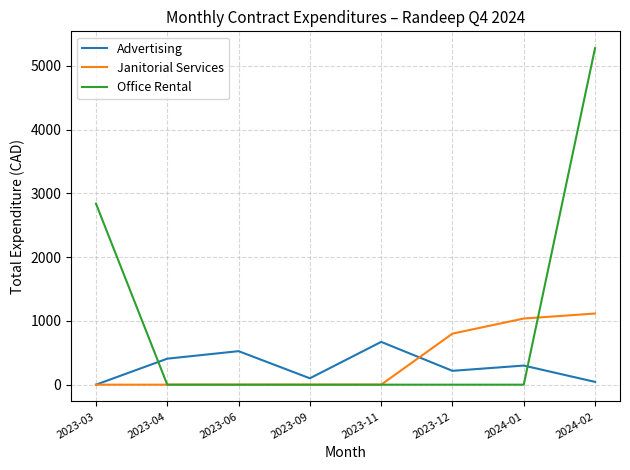

What is the approximate value of Janitorial Services at 2024-02?

1115.0